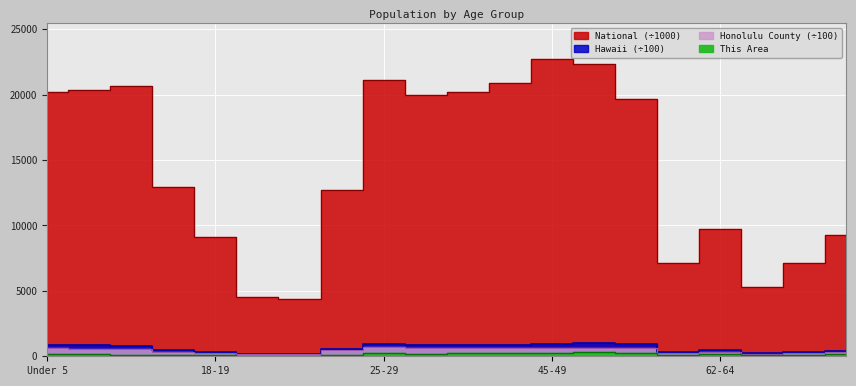

What is the value of the Hawaii point at the 8th from the left?

584.9